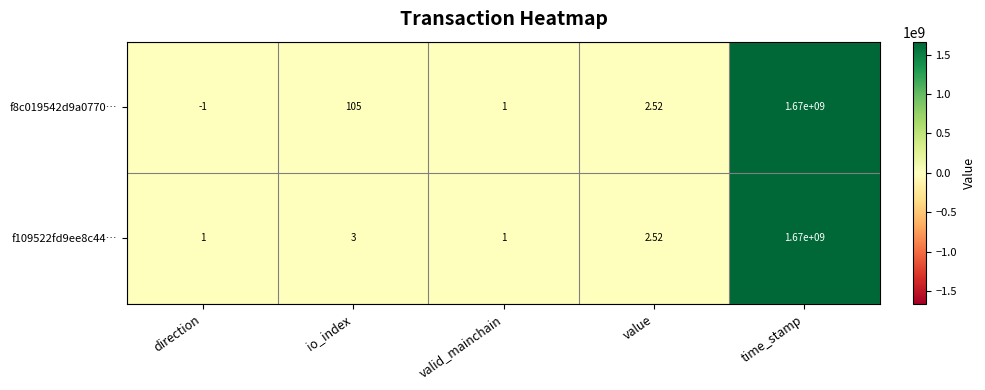

Which category has the lowest value across all series?

direction